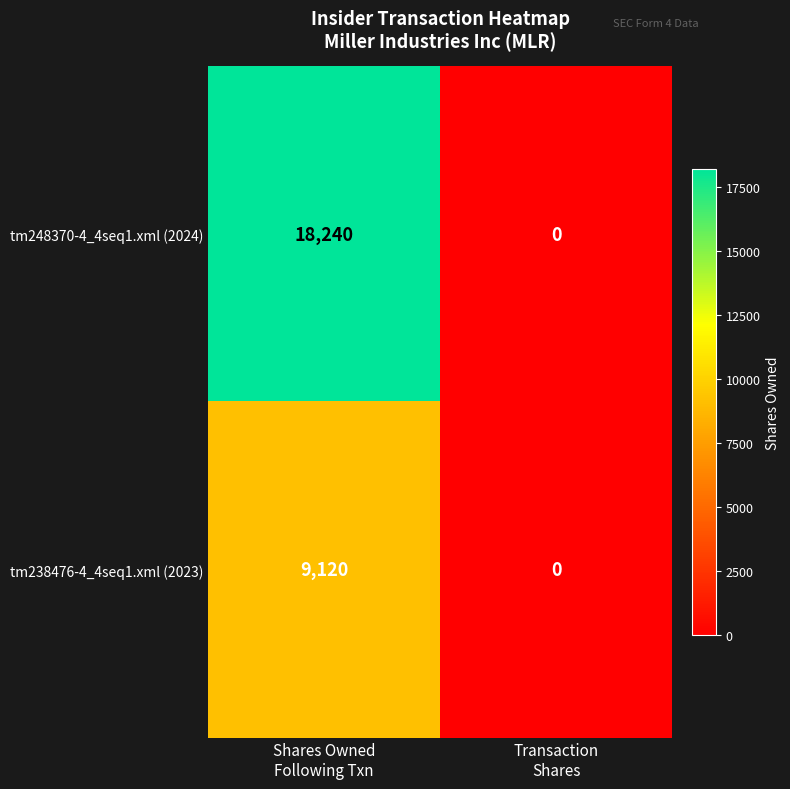

How many distinct data groups are displayed?

2